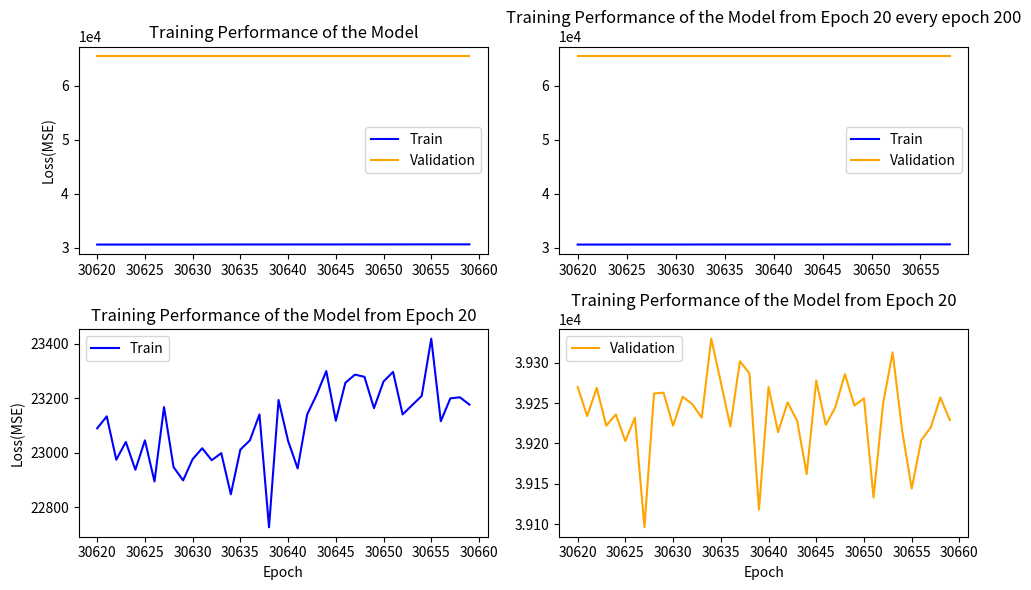

At 30635, list the series in order from smallest to largest.

Train, Validation